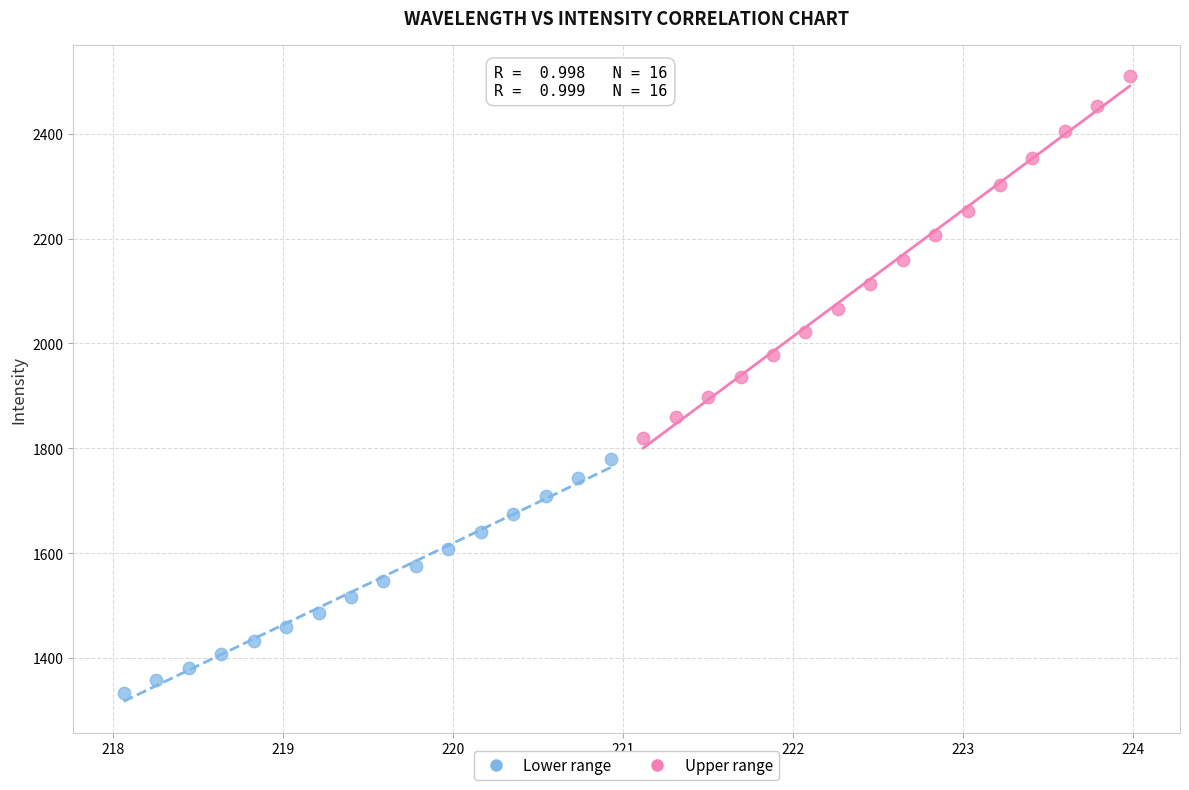

Which series reaches the maximum Y coordinate?

Upper range